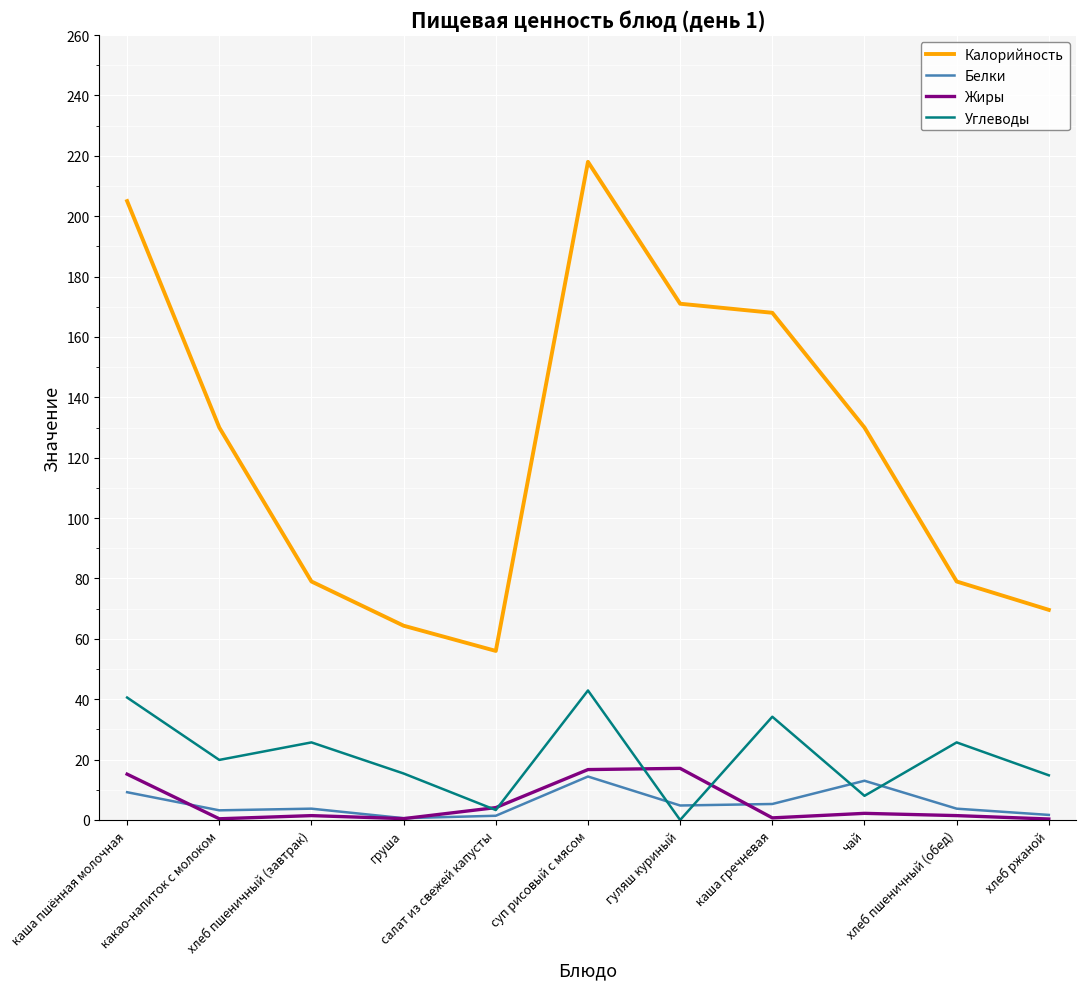

Where is Жиры nearest to the value 8?

салат из свежей капусты